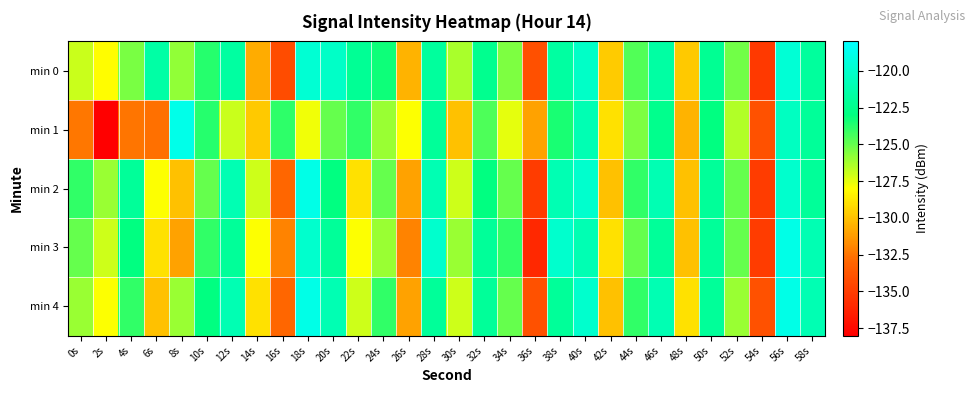

Between 12s and 4s, which is larger?

12s